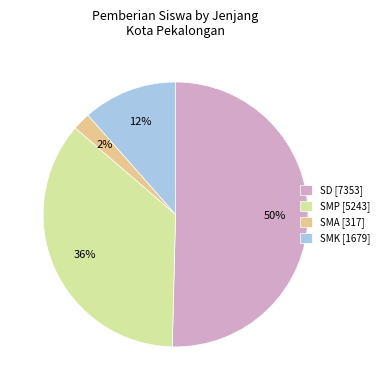

How many segments does this pie chart have?

4